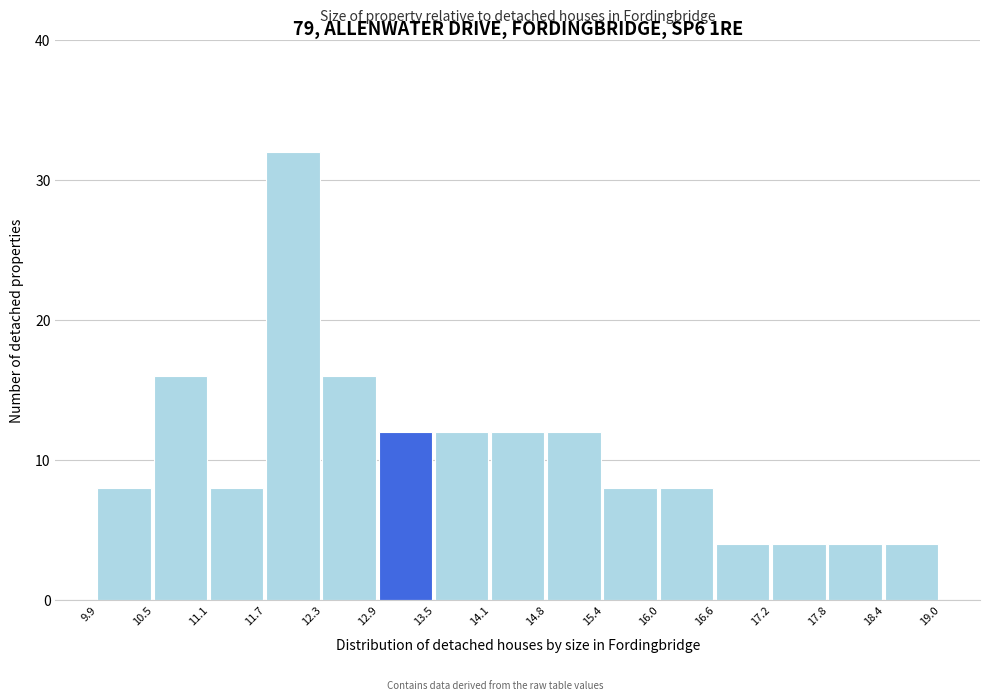

Over which range of the x-axis is the bar tallest?

11.7 to 12.3